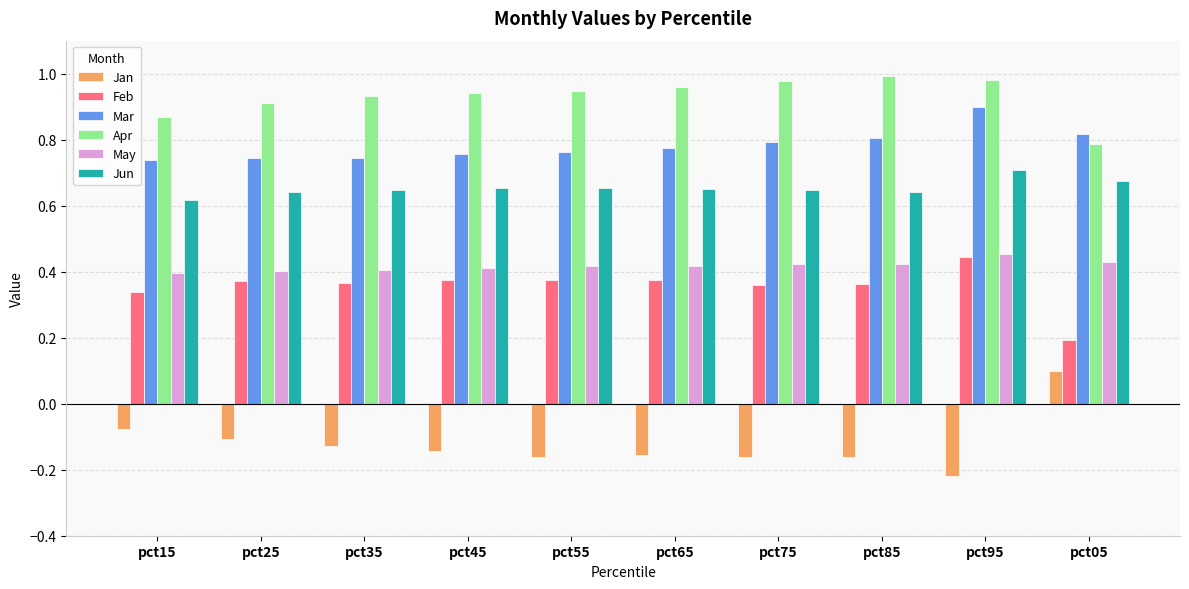

How many data points does each series have?

10